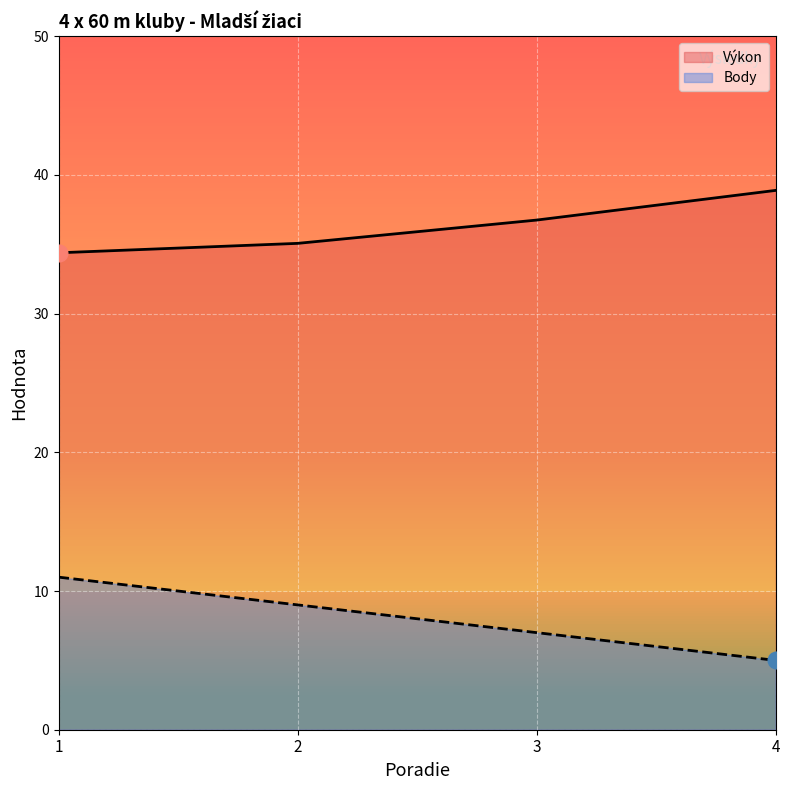

Which series has the largest total across all categories?

Výkon